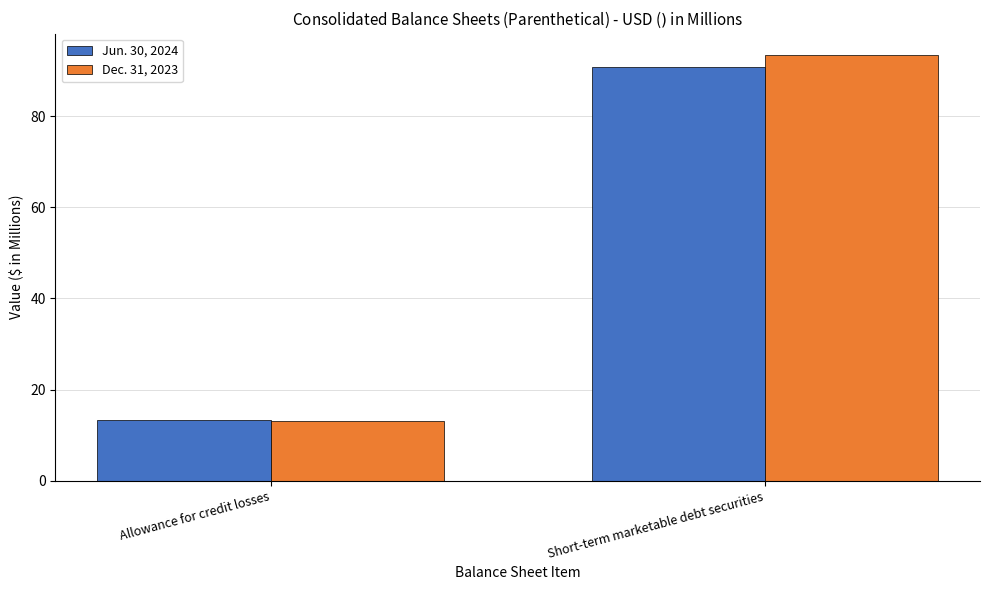

The Dec. 31, 2023 series shows 143.1 at Short-term marketable debt securities. True or false?

False